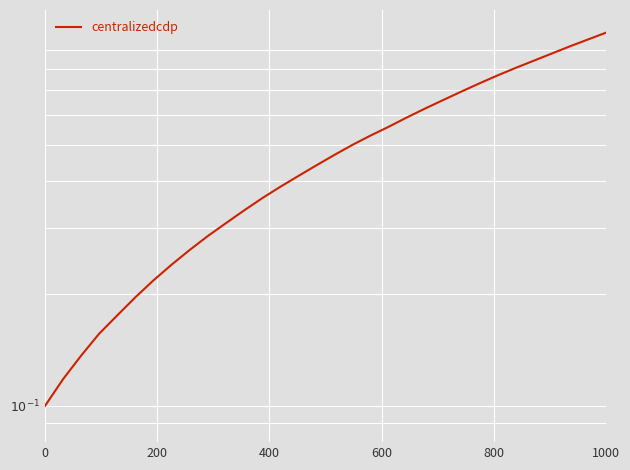

What is the value of the 27th point from the left?

0.8